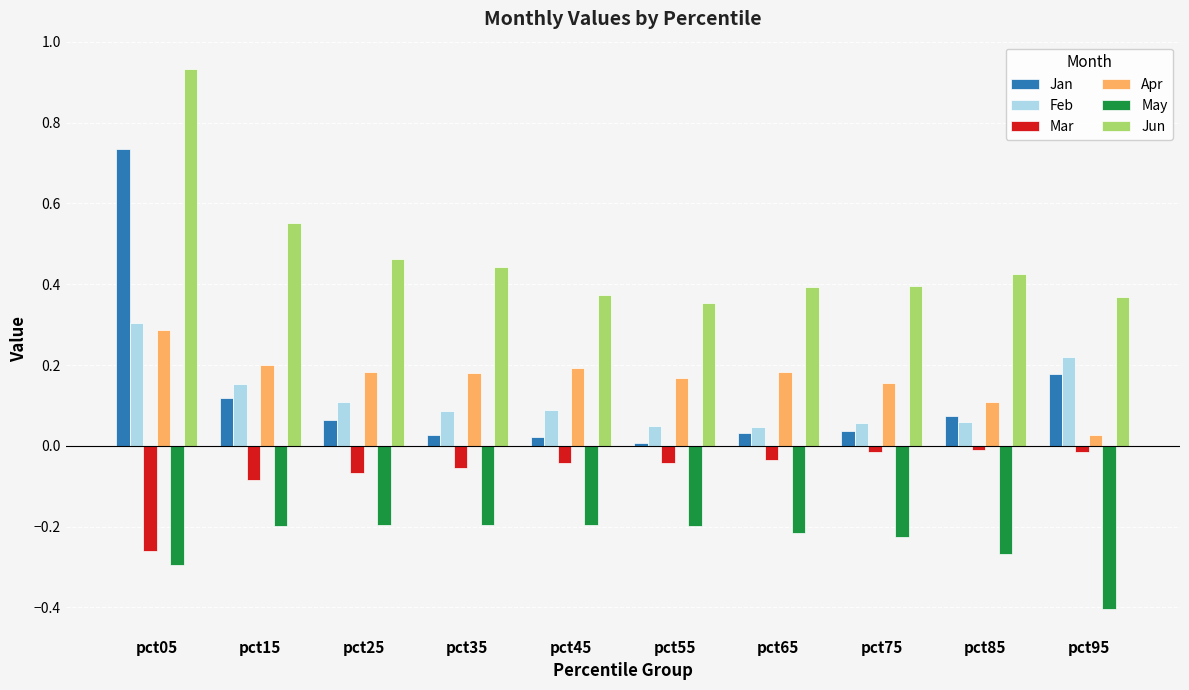

What is the sum of all Mar values?

-0.6